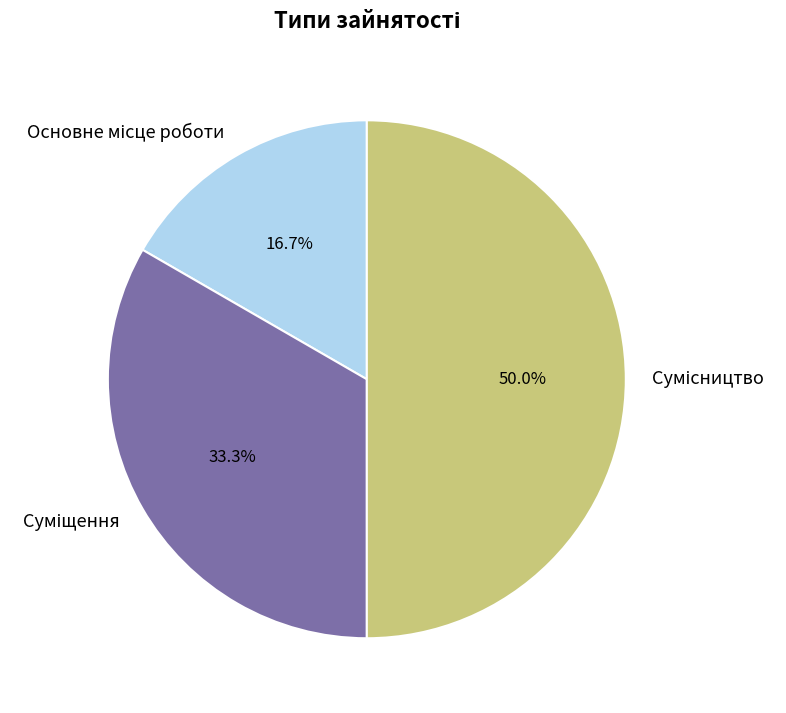

The Сумісництво slice represents 50% of the pie. True or false?

True